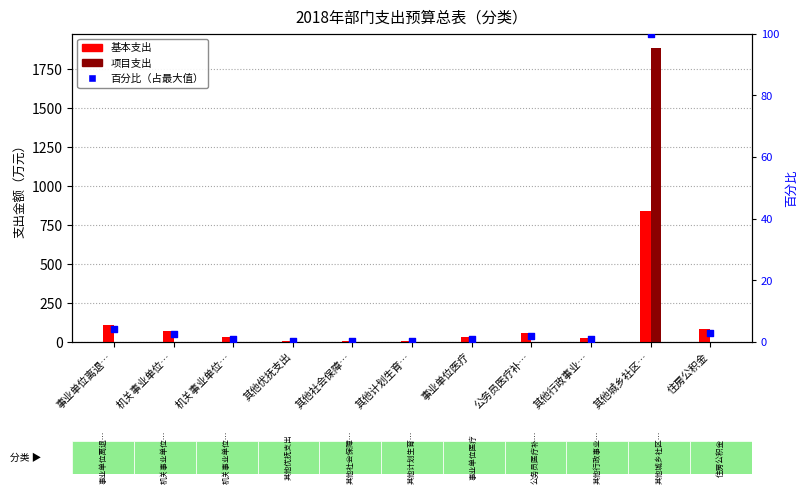

Is the value of 基本支出 at 住房公积金 greater than the value of 项目支出 at 住房公积金?

Yes